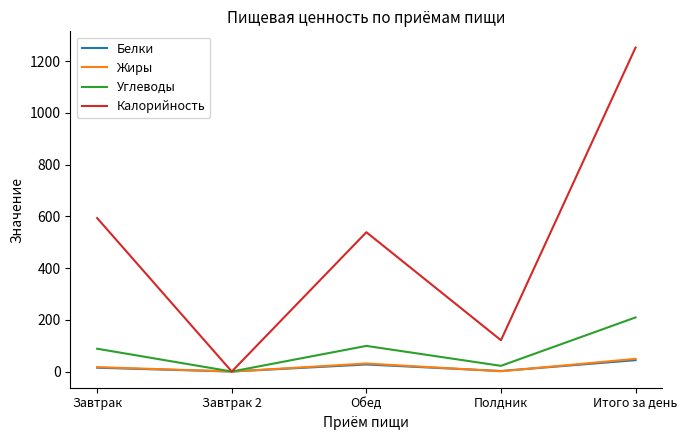

At which category is the sum across all series the highest?

Итого за день